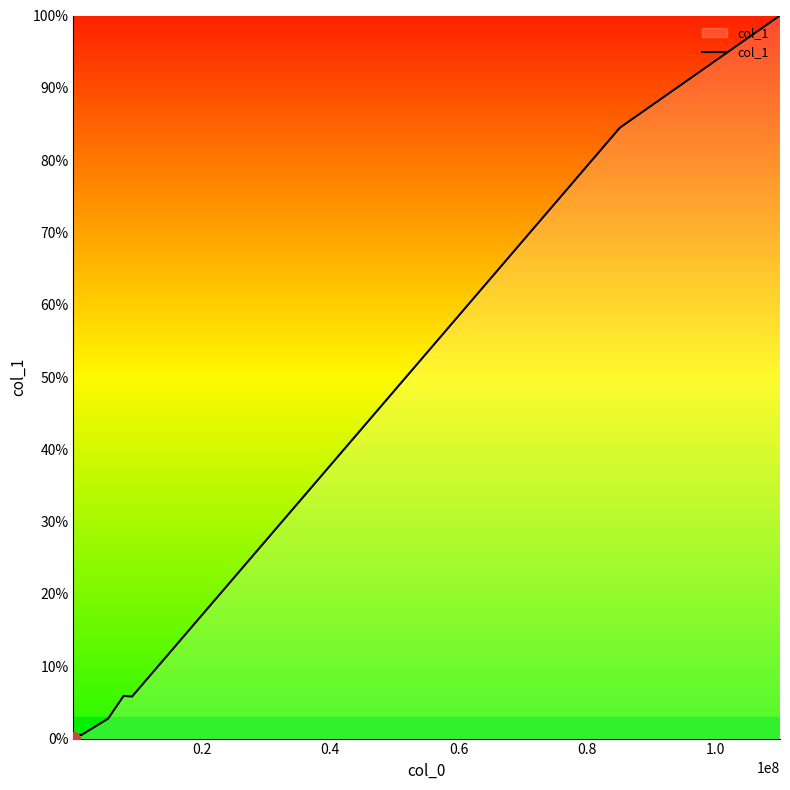

What is the difference between the maximum and second lowest values?

100.0